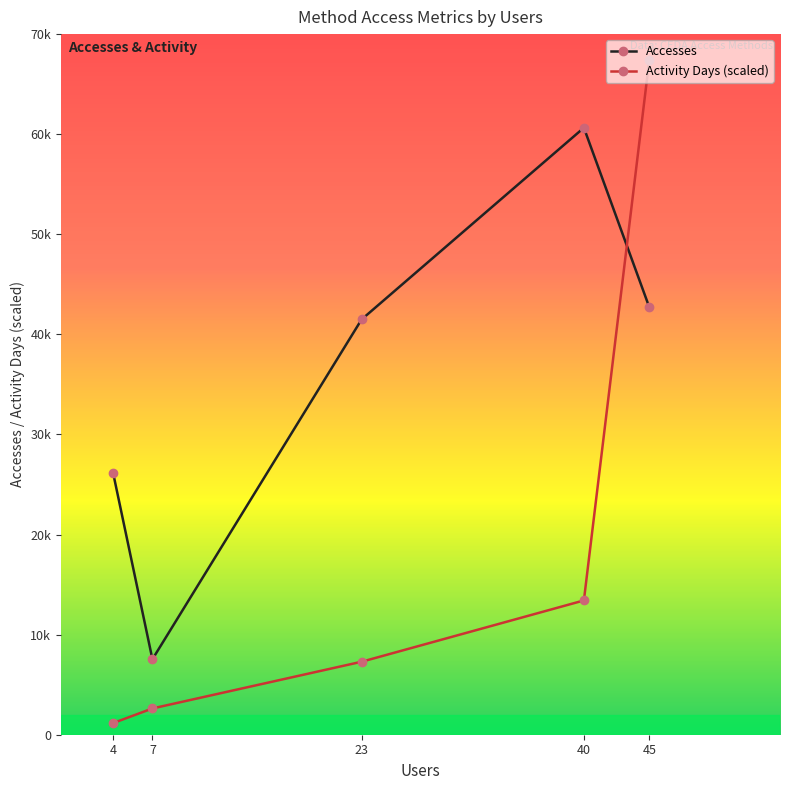

Where is Accesses nearest to the value 34093?

23